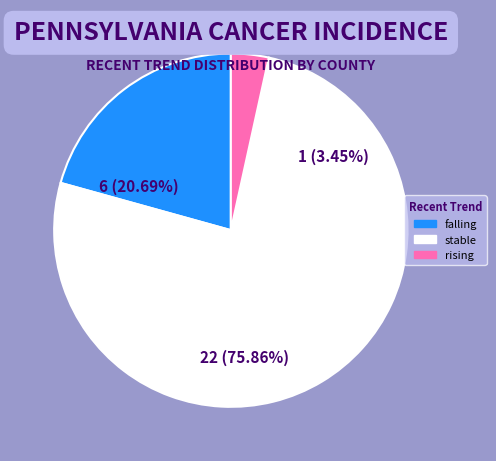

Is it true that stable is 91% of the pie?

False